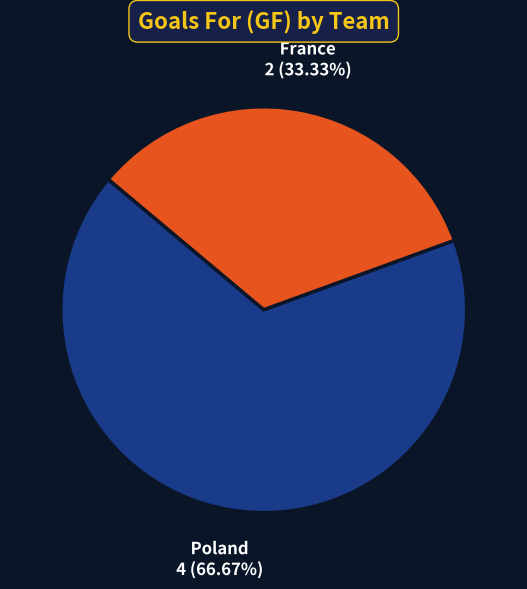

Is the sum of Poland and France greater than half?

Yes